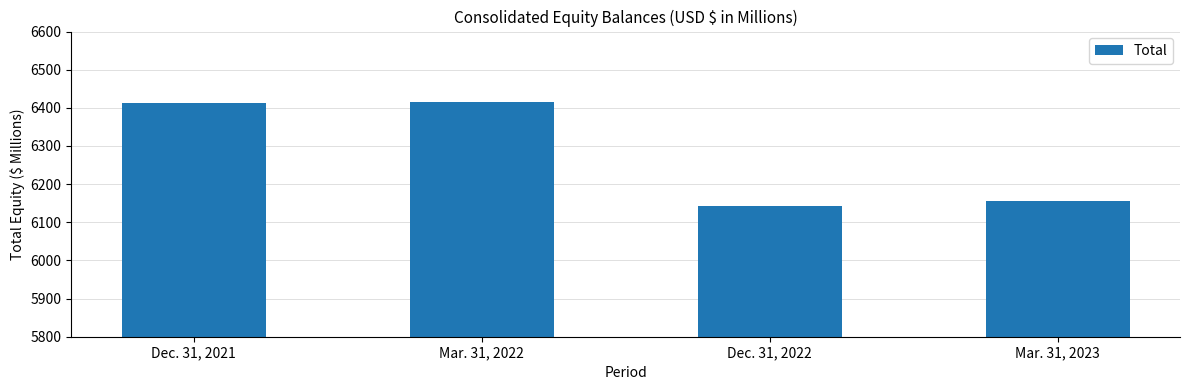

Rank the categories by value from lowest to highest.

Dec. 31, 2022, Mar. 31, 2023, Dec. 31, 2021, Mar. 31, 2022